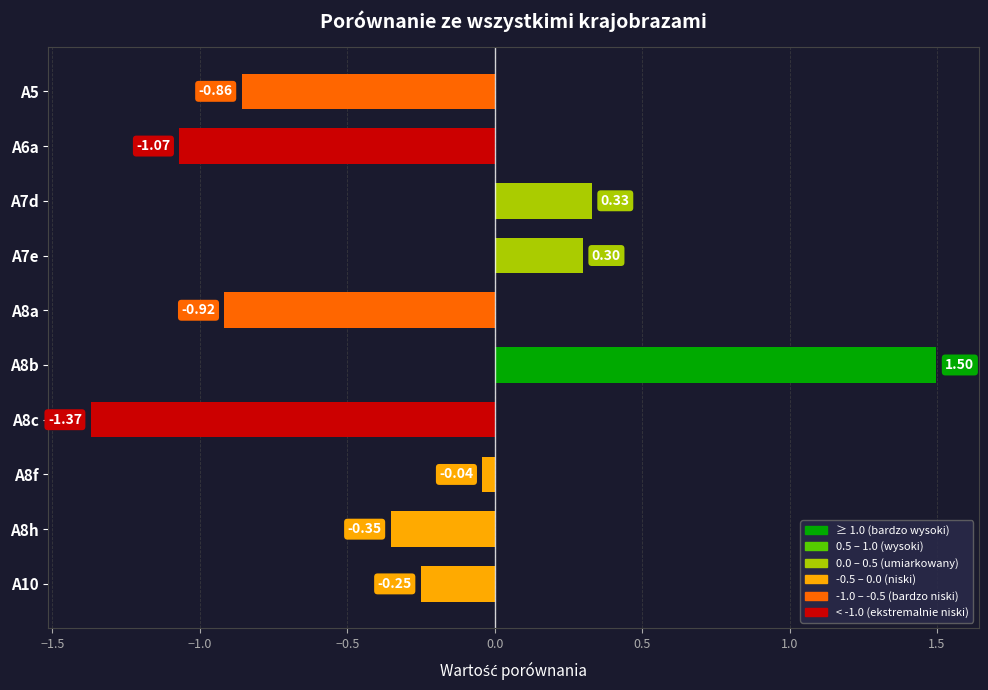

List the labels in order of value, smallest first.

A8c, A6a, A8a, A5, A8h, A10, A8f, A7e, A7d, A8b